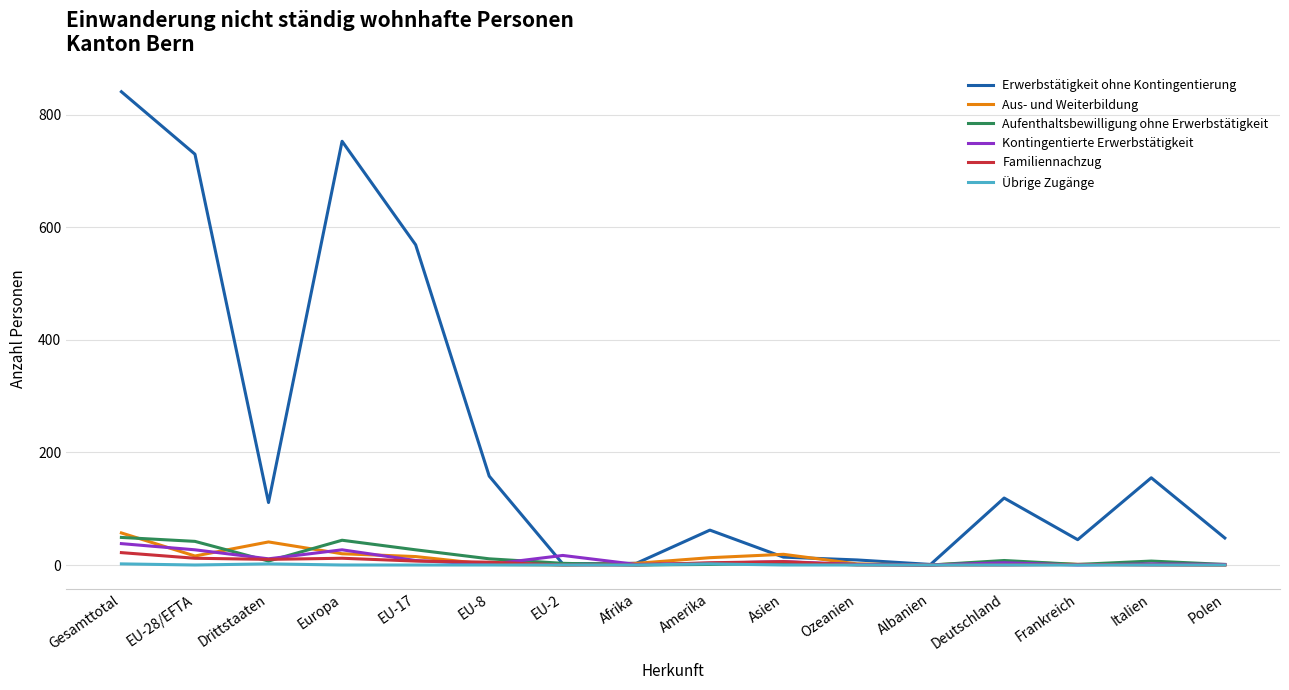

Which series has the widest spread of values?

Erwerbstätigkeit ohne Kontingentierung